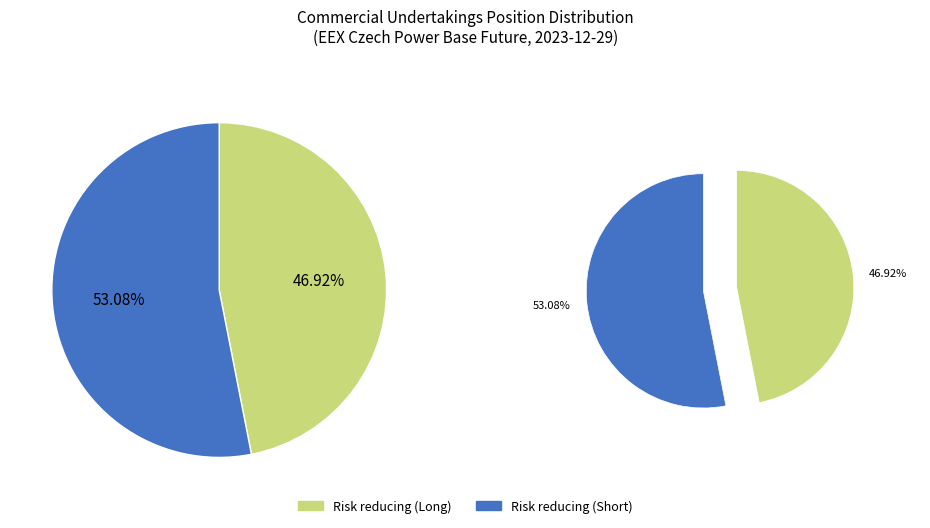

Is it true that Risk reducing (Long) is 47% of the pie?

True